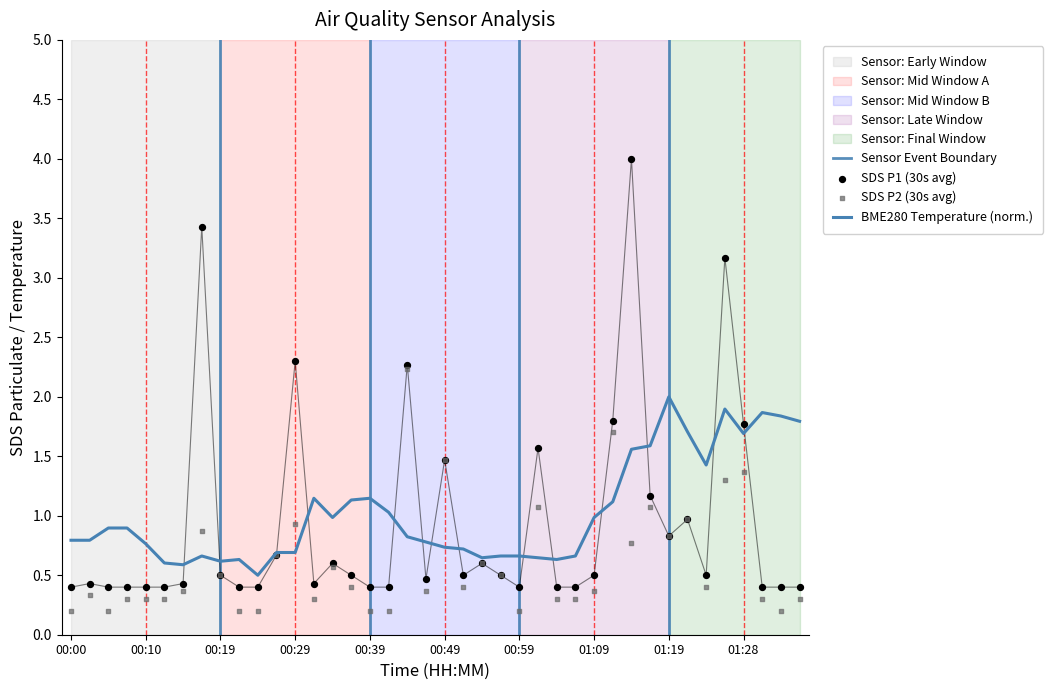

Which series has the largest Y range (max minus min)?

SDS_P1